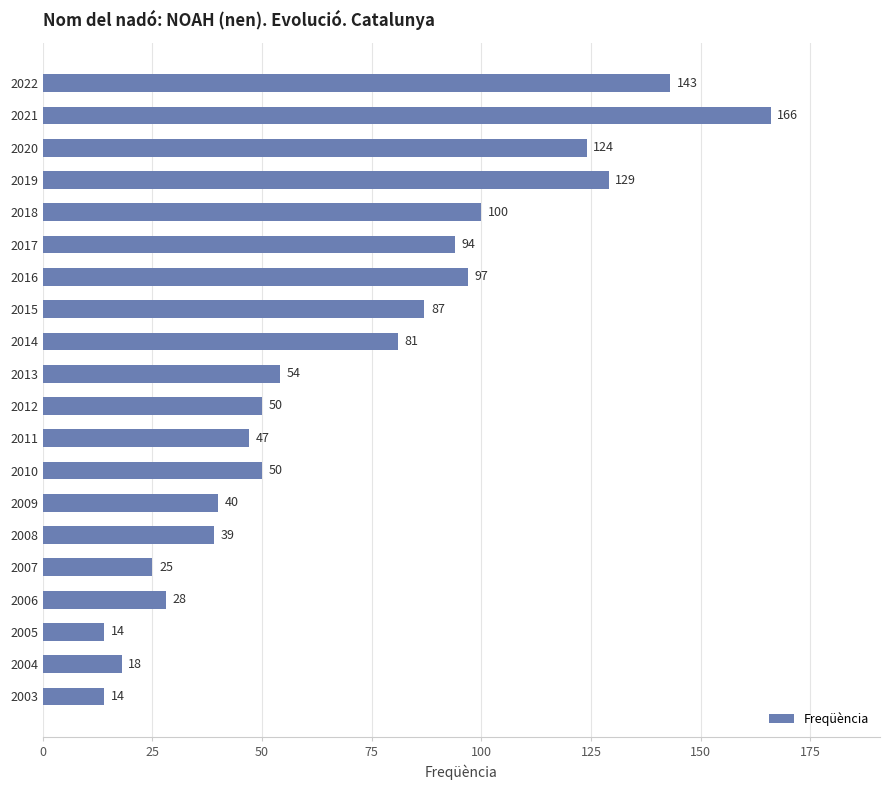

What is the difference between the maximum and second lowest values?

152